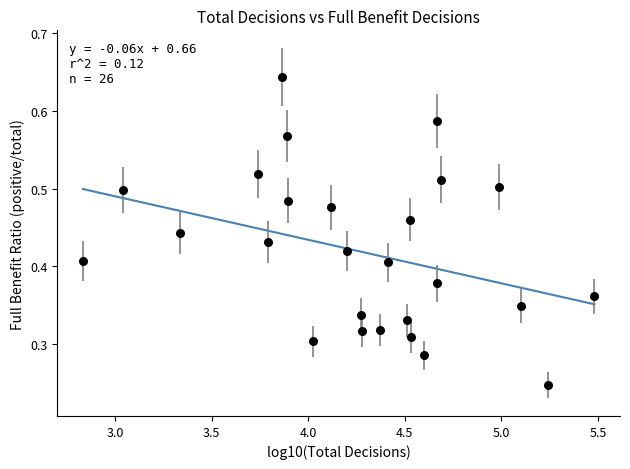

What is the range of X values (max minus min)?

2.6